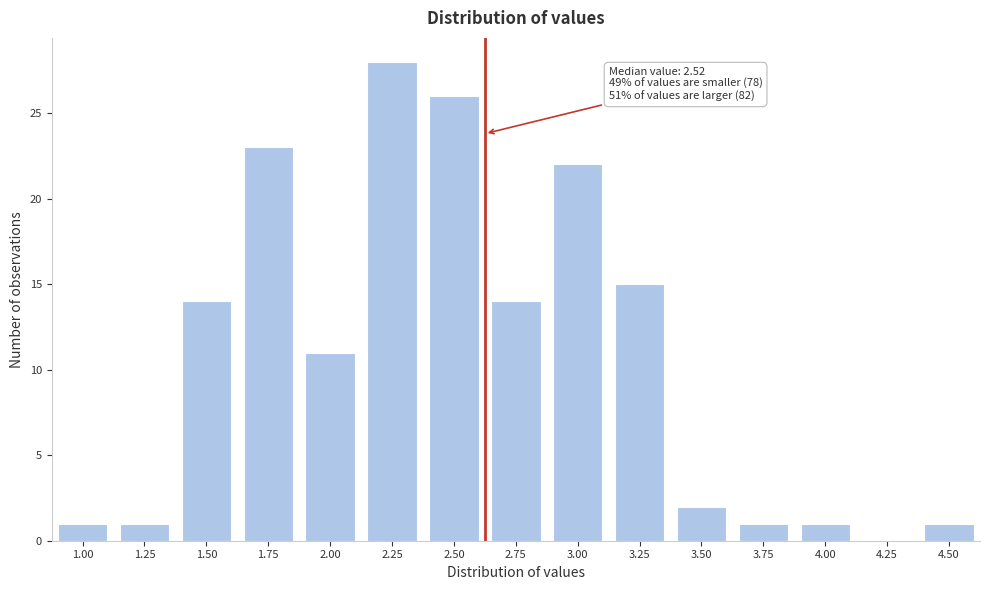

Reading left to right, transcribe all the data shown in this chart.

1.00=1	1.25=1	1.50=14	1.75=23	2.00=11	2.25=28	2.50=26	2.75=14	3.00=22	3.25=15	3.50=2	3.75=1	4.00=1	4.25=0	4.50=1